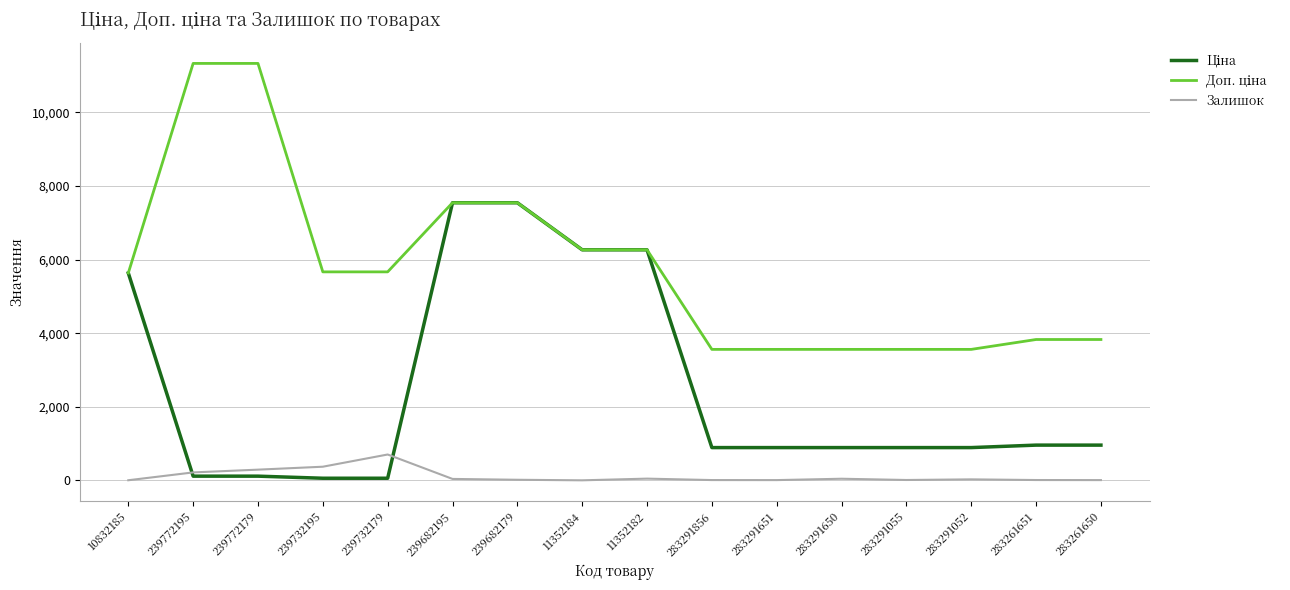

Which category has the highest value in the Залишок series?

239732179